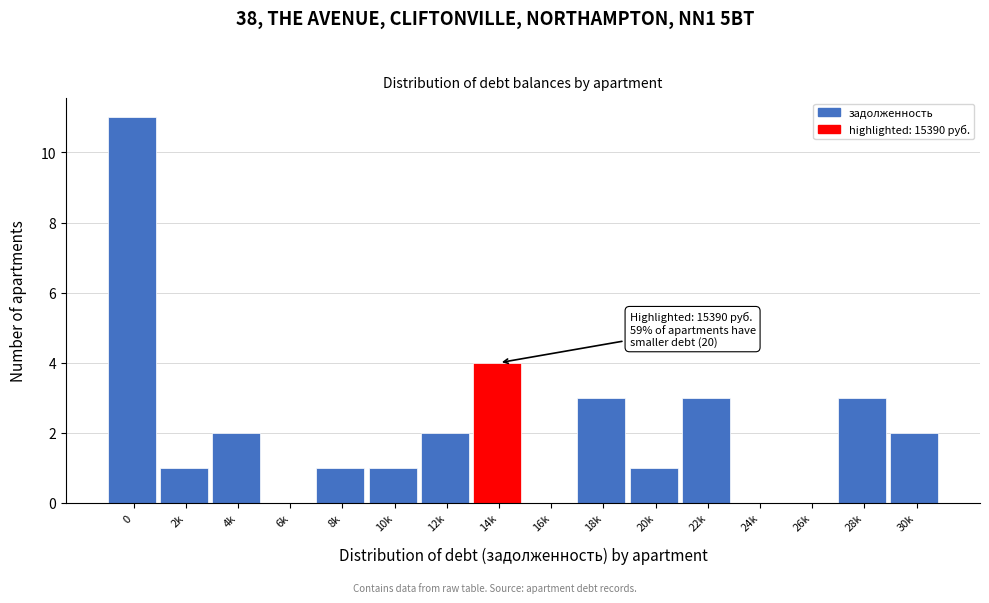

Reading left to right, transcribe all the data shown in this chart.

0=11	2k=1	4k=2	6k=0	8k=1	10k=1	12k=2	14k=4	16k=0	18k=3	20k=1	22k=3	24k=0	26k=0	28k=3	30k=2